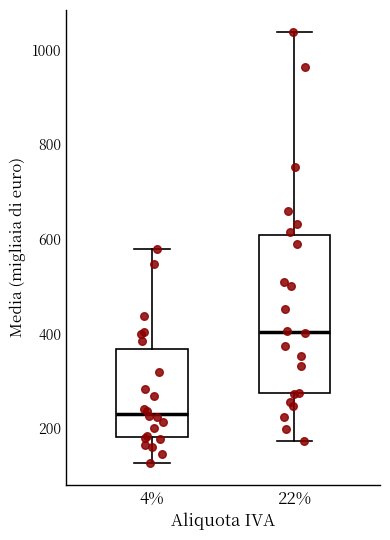

Reading left to right, read every box against the y-axis: the position of its median line, the range the box covers, and the ends of its whiskers. The values are not printed on the chart, so give them approximately, as read against the axis.

4%: median 240, box 180 to 360, whiskers 120 to 580
22%: median 400, box 280 to 600, whiskers 180 to 1040